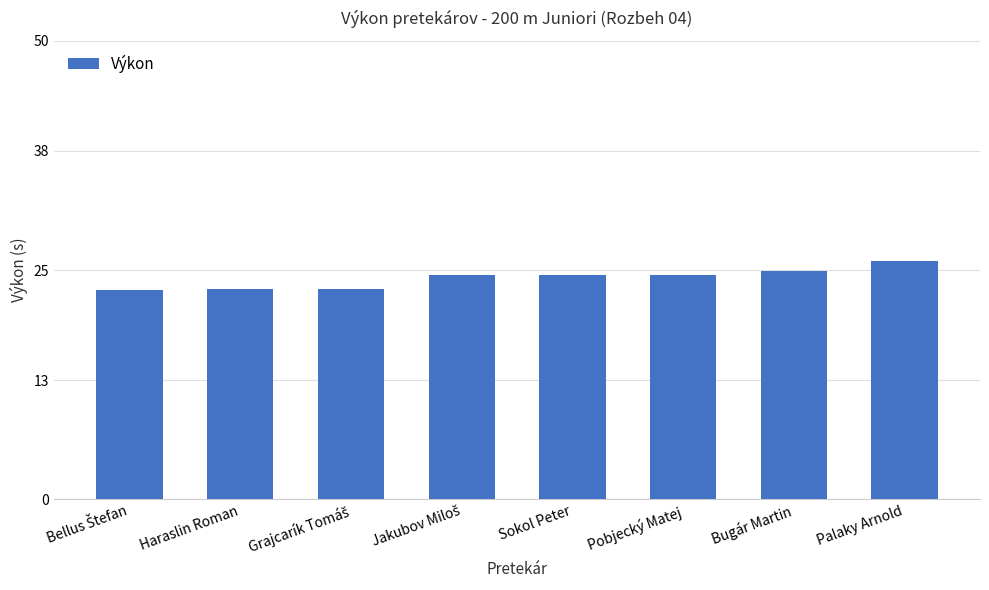

How many data points does each series have?

8